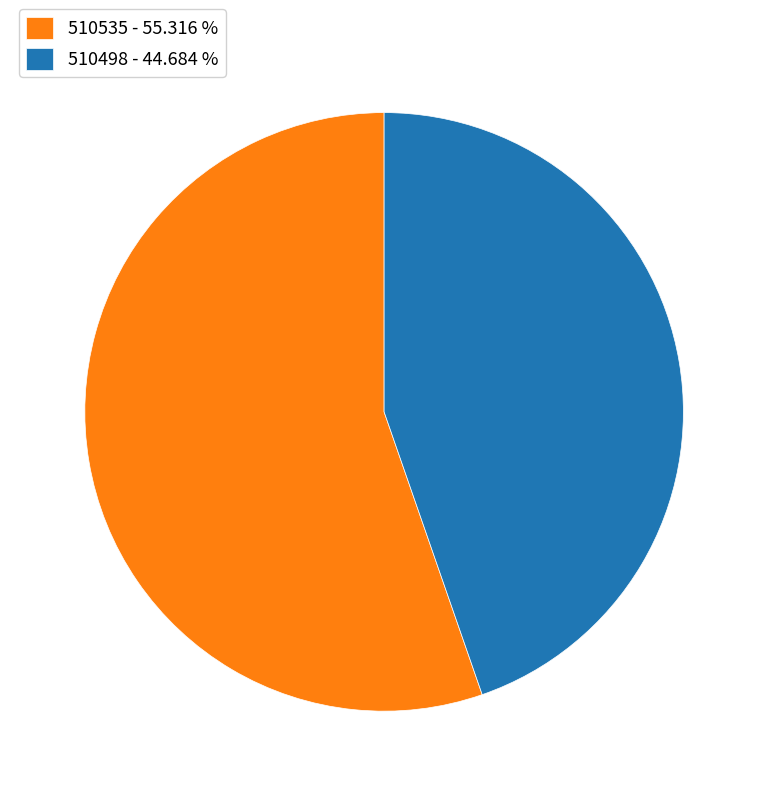

Which slice is the smallest?

510498